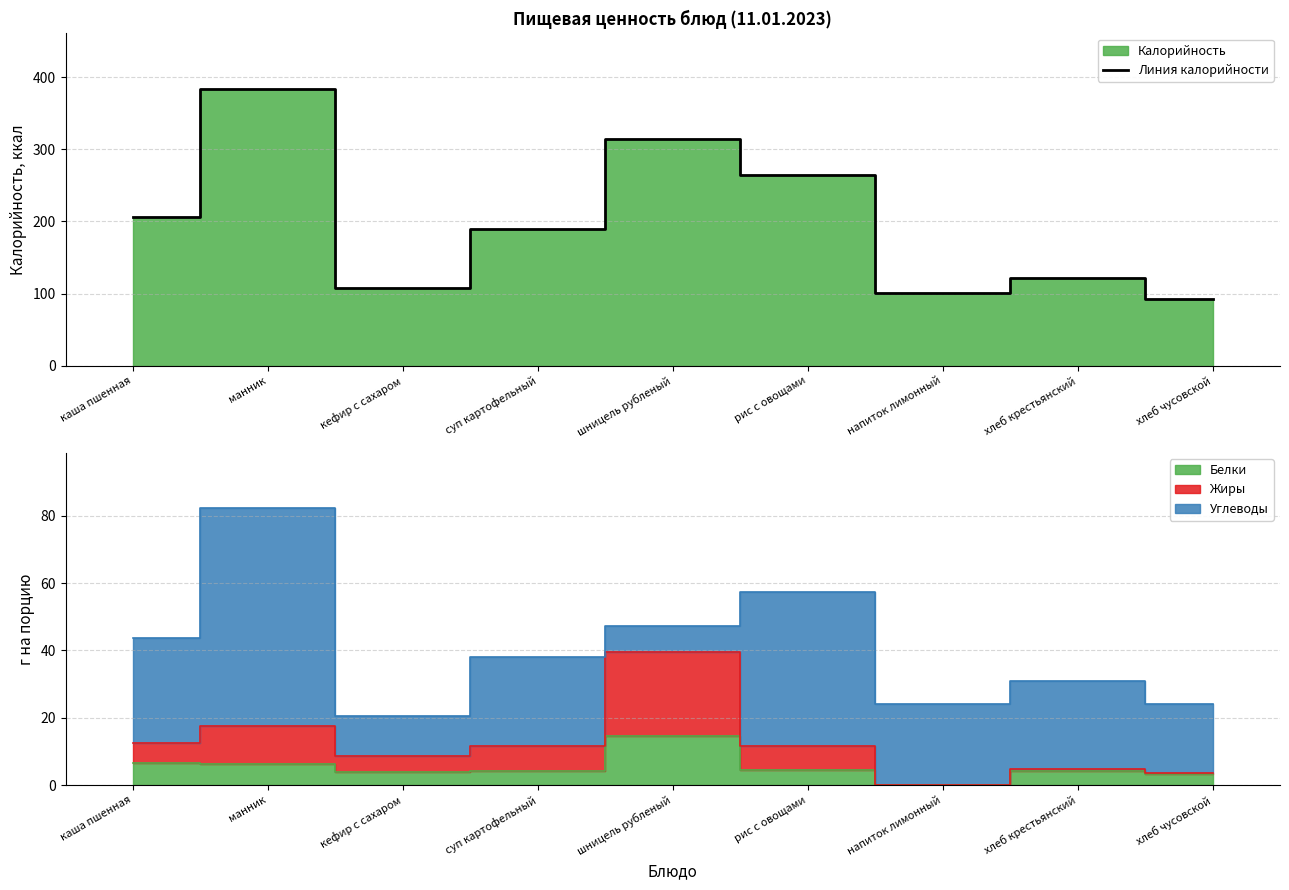

The chart shows a value of 206 at каша пшенная. True or false?

True